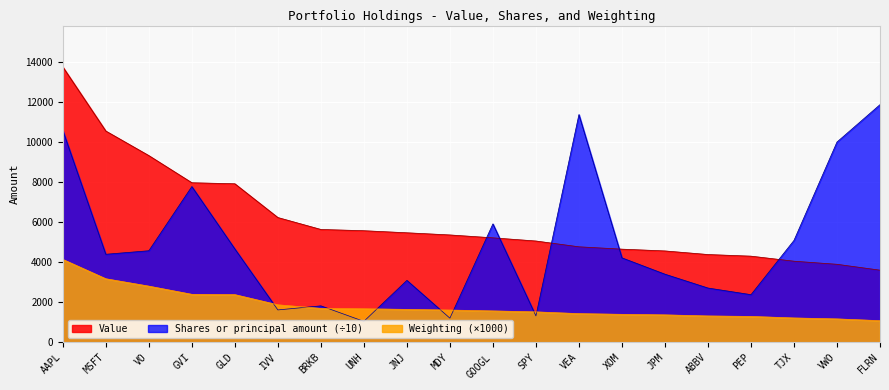

Where does the Weighting series first go above 1614?

AAPL